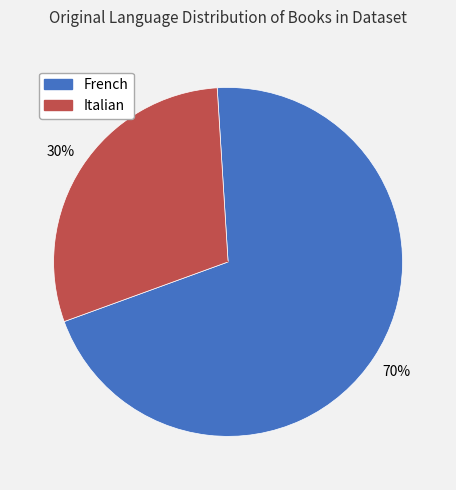

What is the largest slice in the pie chart?

French